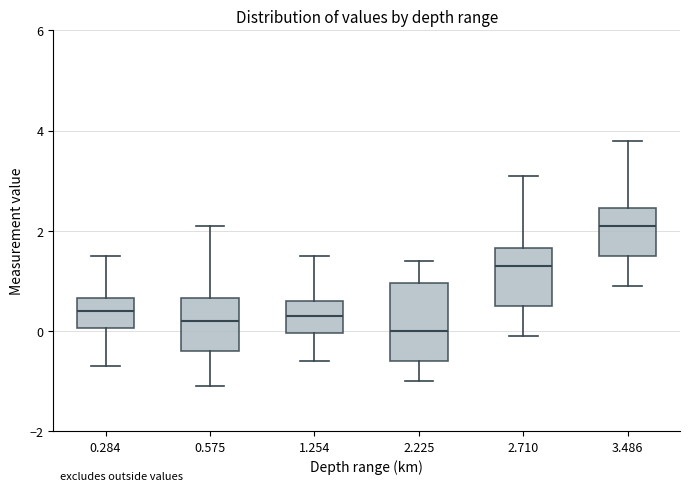

Reading left to right, read every box against the y-axis: the position of its median line, the range the box covers, and the ends of its whiskers. The values are not printed on the chart, so give them approximately, as read against the axis.

0.284: median 0.4, box 0.0 to 0.6, whiskers -0.6 to 1.6
0.575: median 0.2, box -0.4 to 0.6, whiskers -1.0 to 2.2
1.254: median 0.4, box 0.0 to 0.6, whiskers -0.6 to 1.6
2.225: median 0.0, box -0.6 to 1.0, whiskers -1.0 to 1.4
2.710: median 1.4, box 0.6 to 1.6, whiskers 0.0 to 3.2
3.486: median 2.2, box 1.6 to 2.4, whiskers 1.0 to 3.8